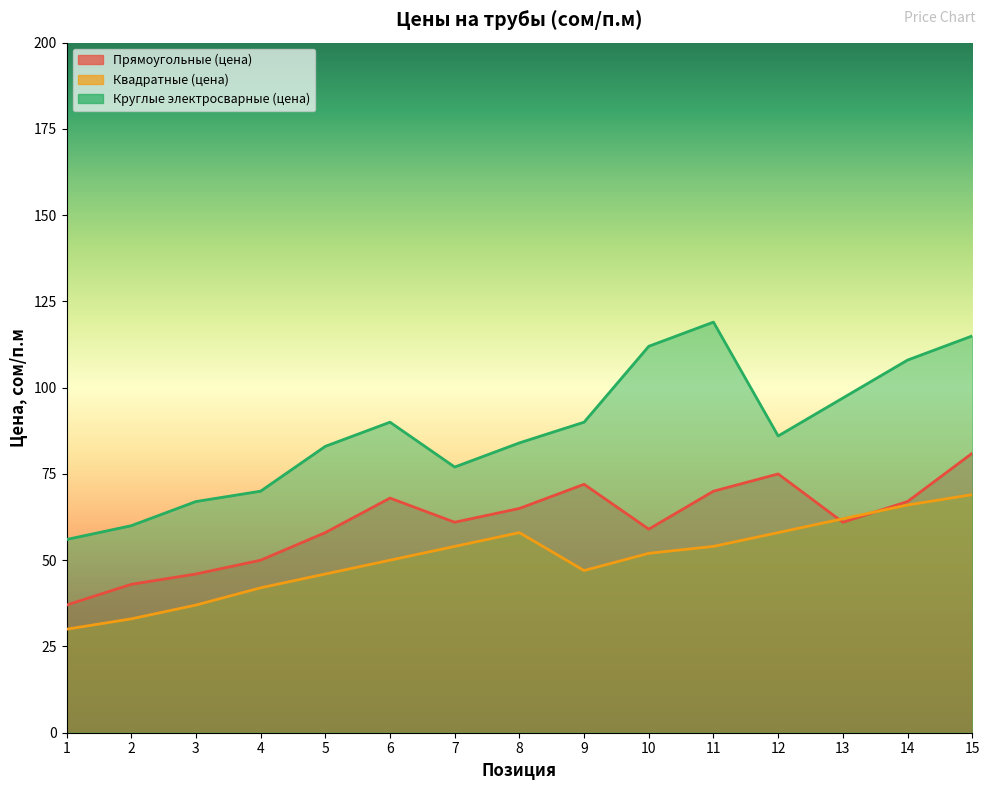

Is the value of Круглые электросварные (цена) at 13 greater than the value of Прямоугольные (цена) at 7?

Yes